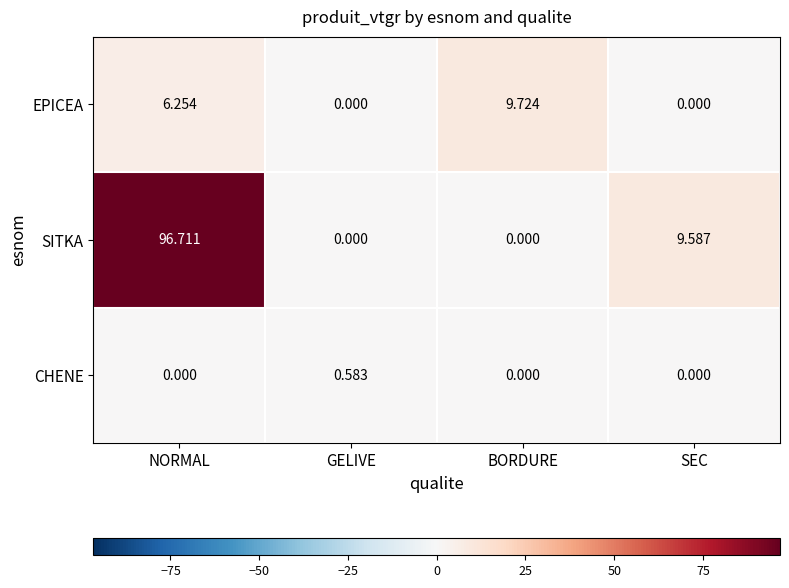

Rank the series at NORMAL from highest to lowest value.

SITKA, EPICEA, CHENE